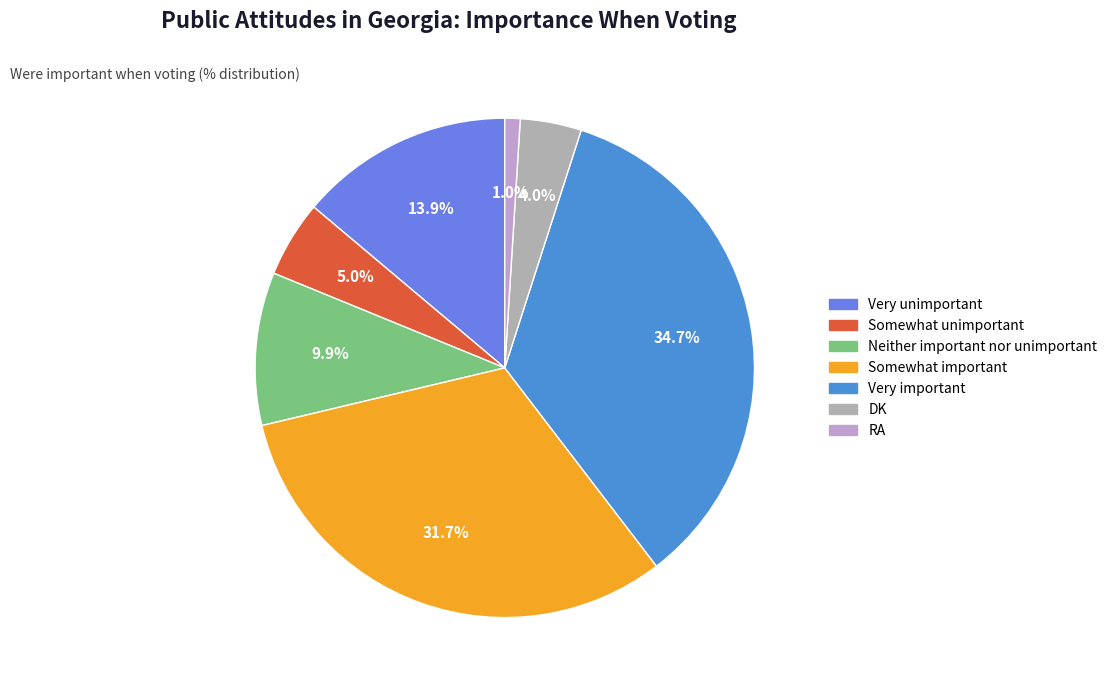

What portion of the pie excludes Somewhat important?

68.3%